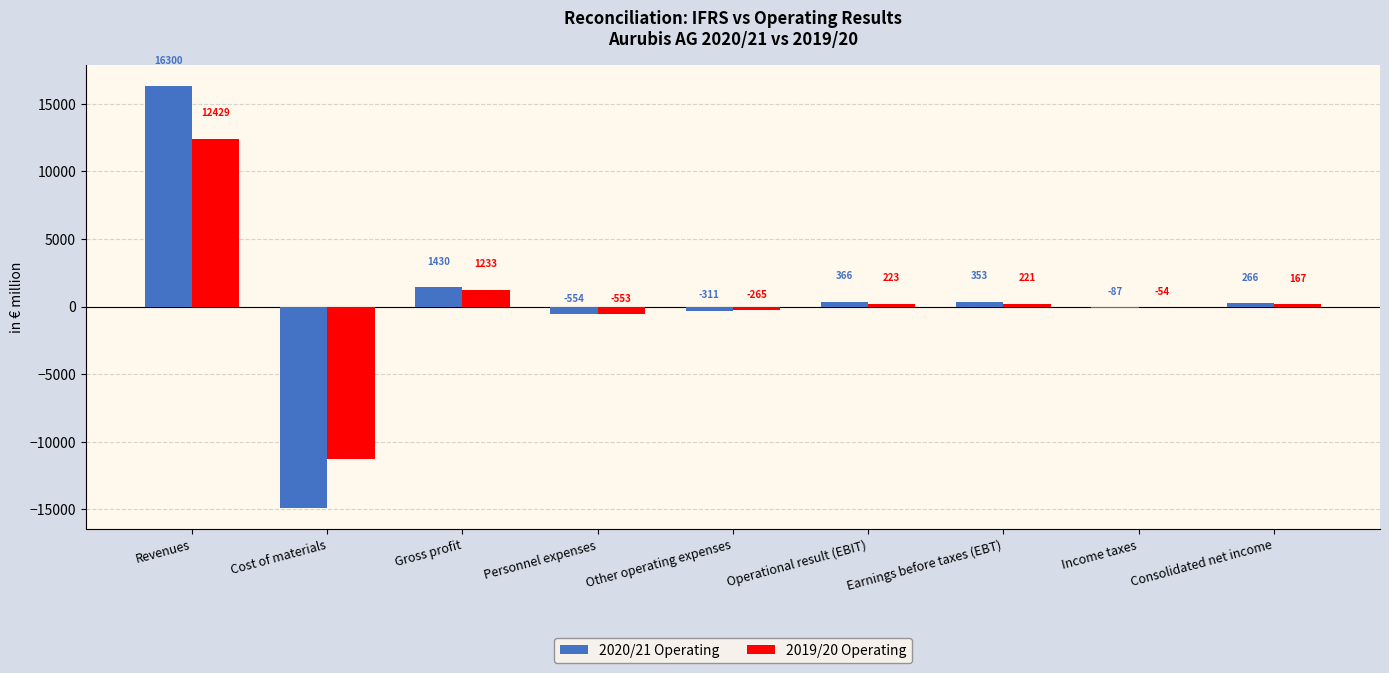

What is the greatest value displayed?

16300